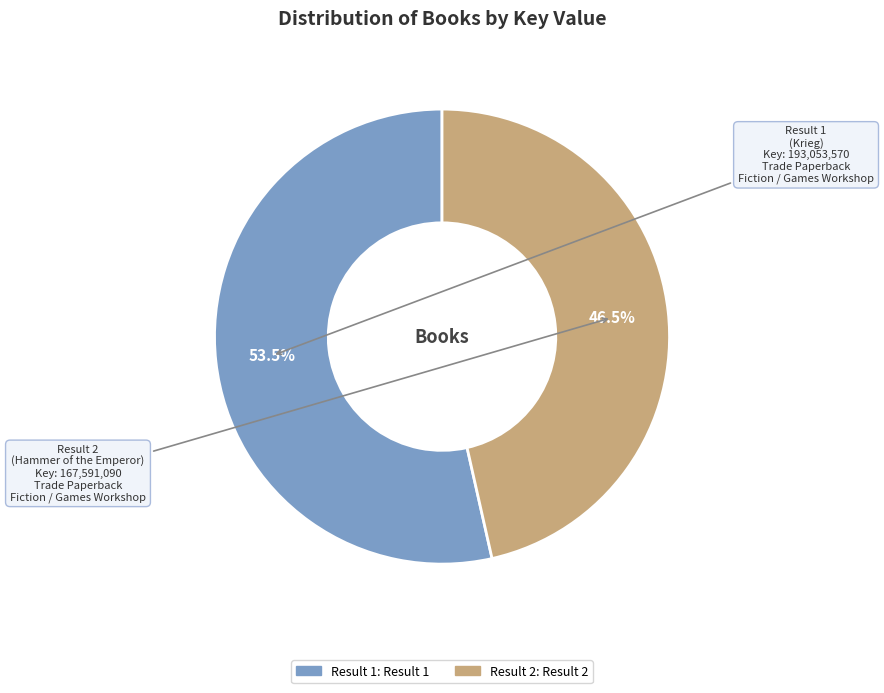

Count the number of slices in the pie.

2